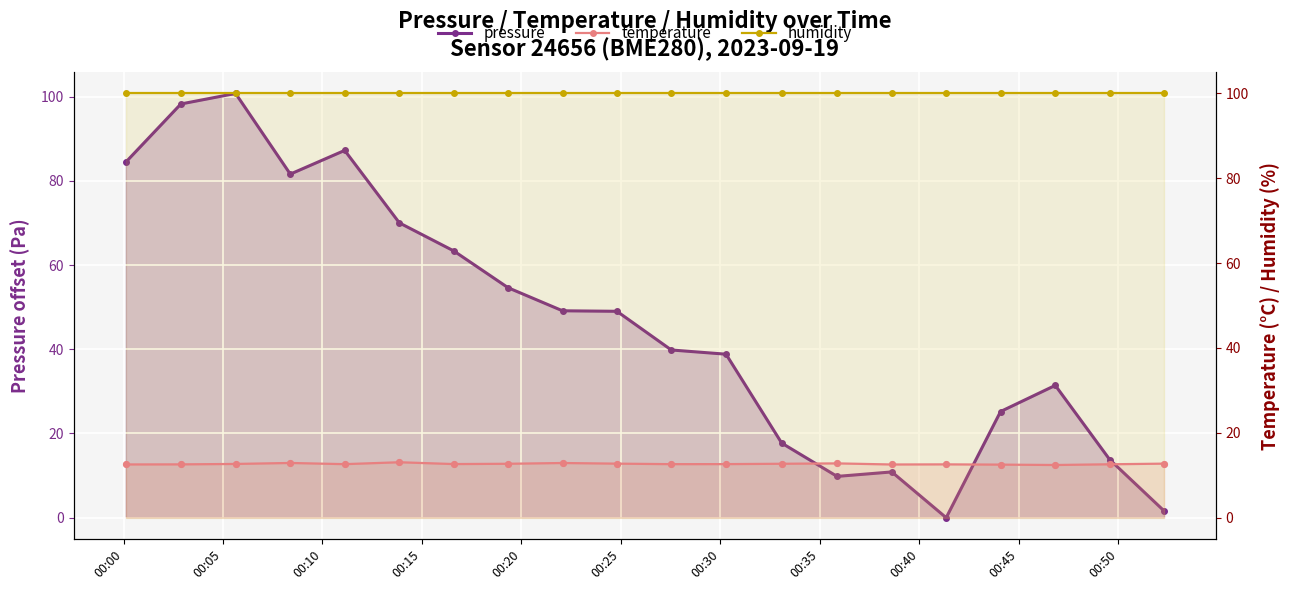

What are all the series names shown in the legend?

pressure, temperature, humidity